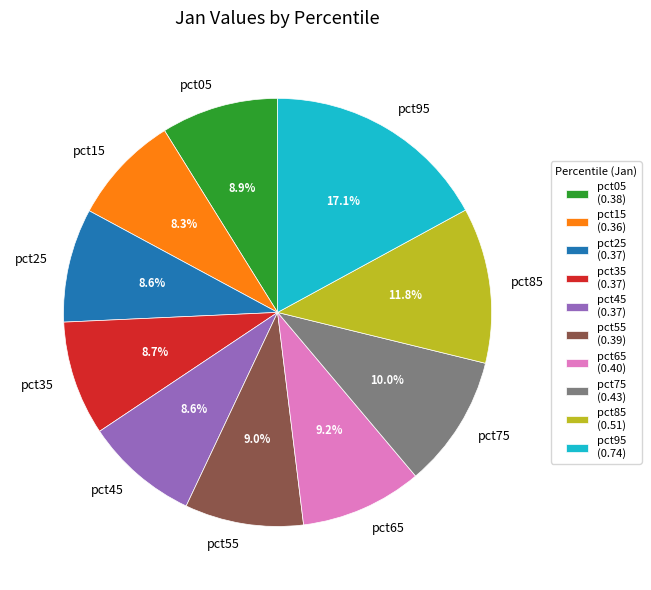

Count the number of slices in the pie.

10